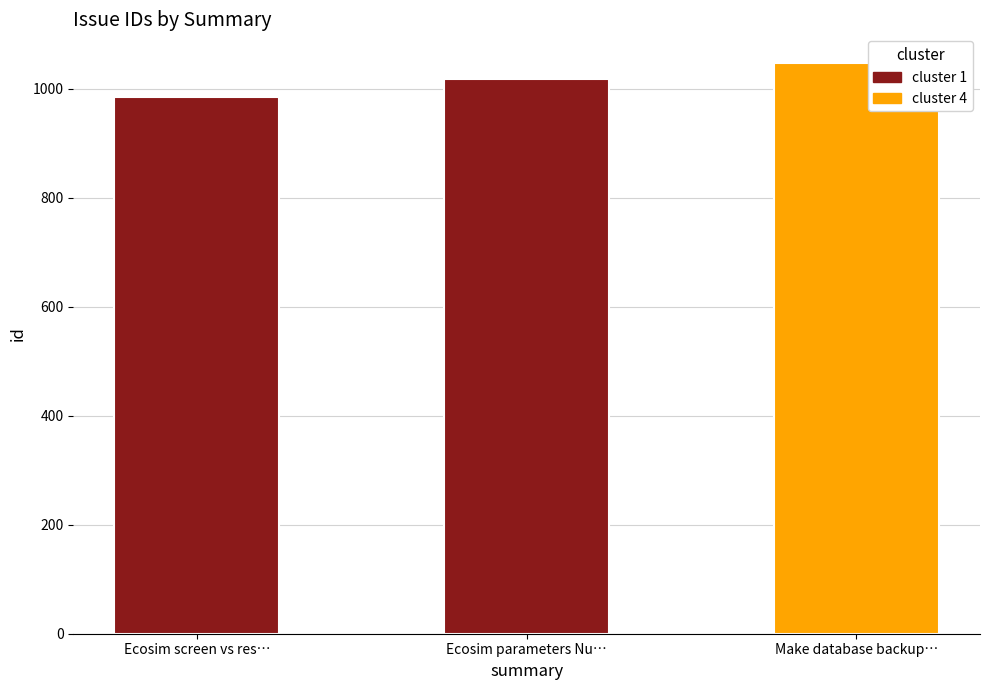

Which has a higher value, Ecosim parameters Nu… or Ecosim screen vs res…?

Ecosim parameters Nu…